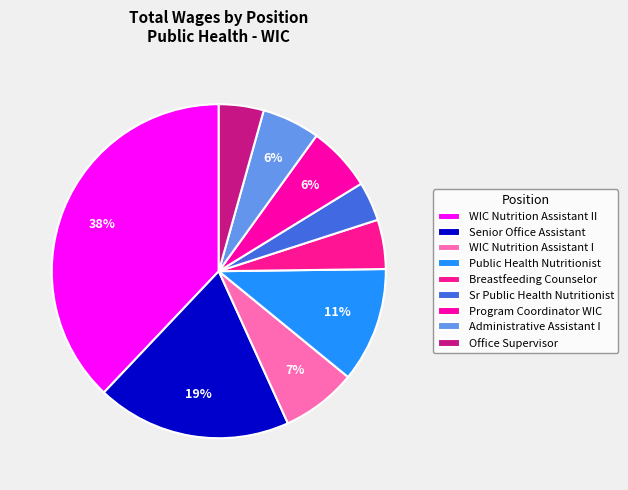

Which has a higher value, Breastfeeding Counselor or WIC Nutrition Assistant II?

WIC Nutrition Assistant II